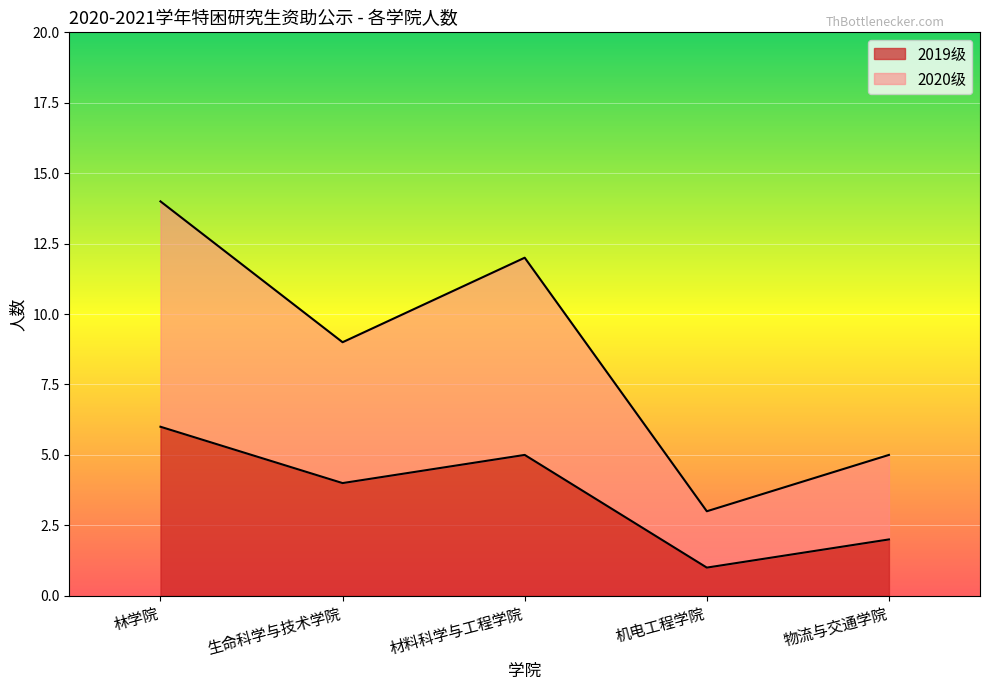

The 2020级 series shows 3 at 机电工程学院. True or false?

True